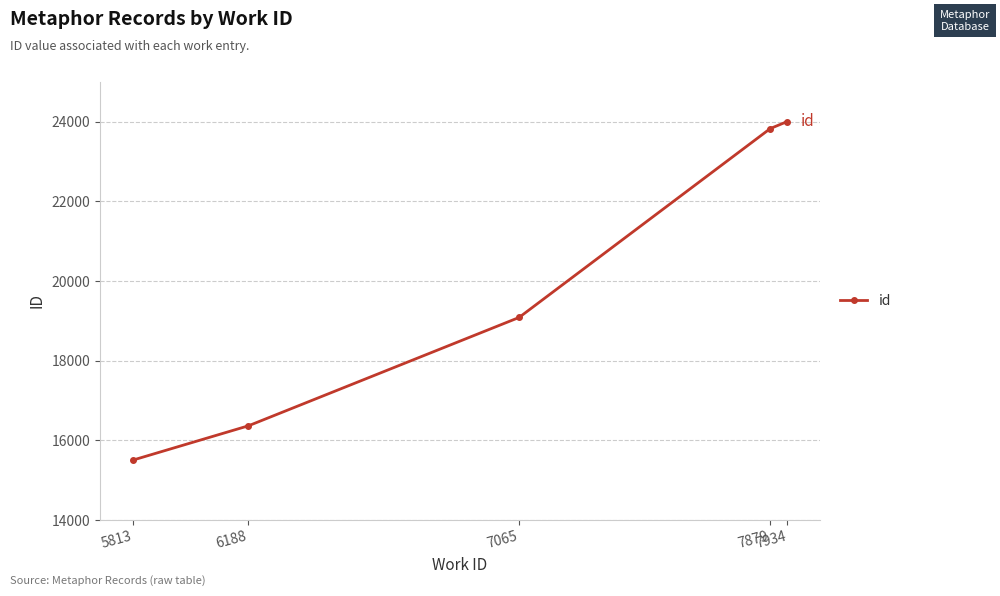

Where is the data nearest to the value 19755?

7065